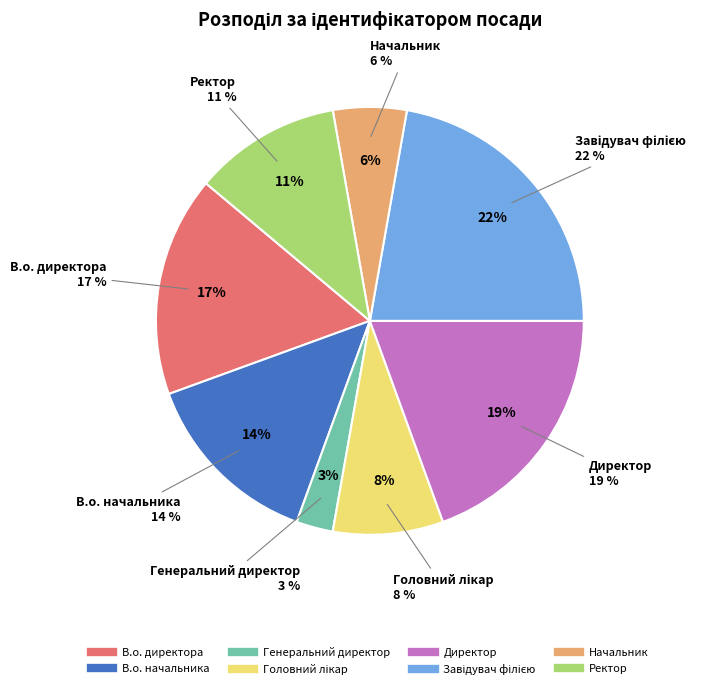

Which slice is the smallest?

Генеральний директор